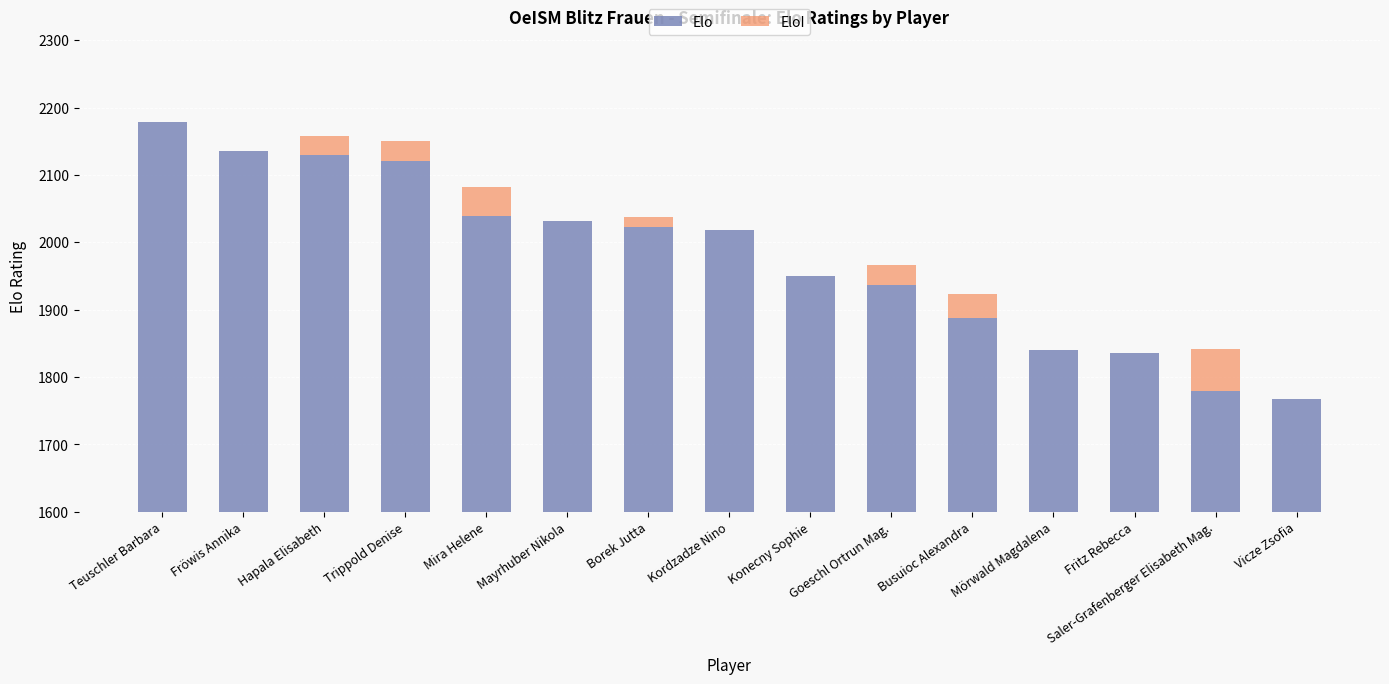

Which category has the highest value in the Elo series?

Teuschler Barbara